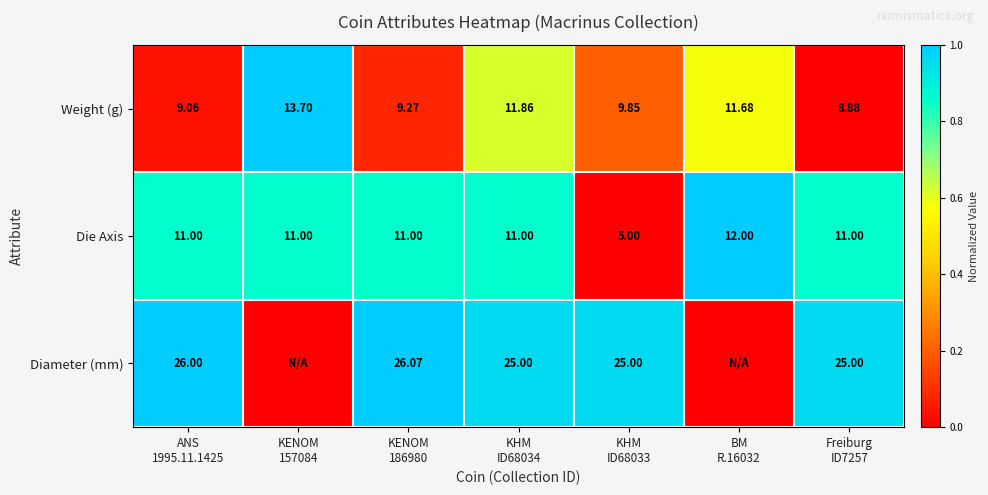

The value of Weight (g) at KENOM 186980 is 0.0. True or false?

False